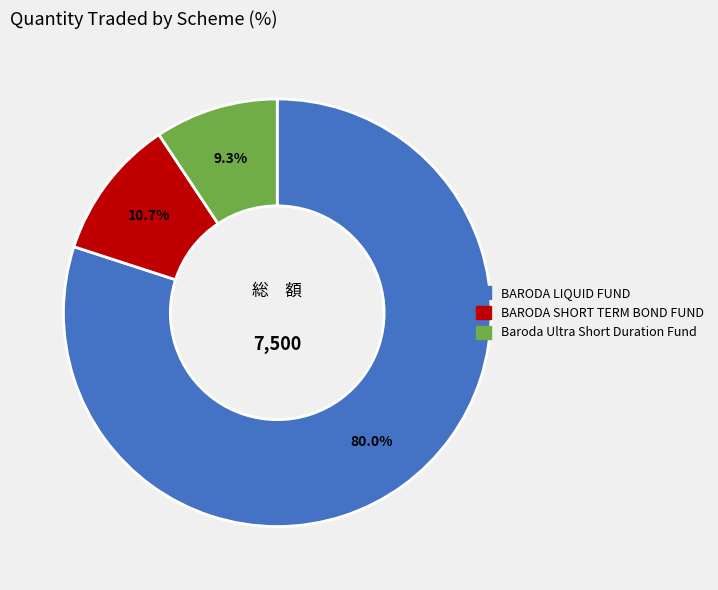

Count the number of slices in the pie.

3